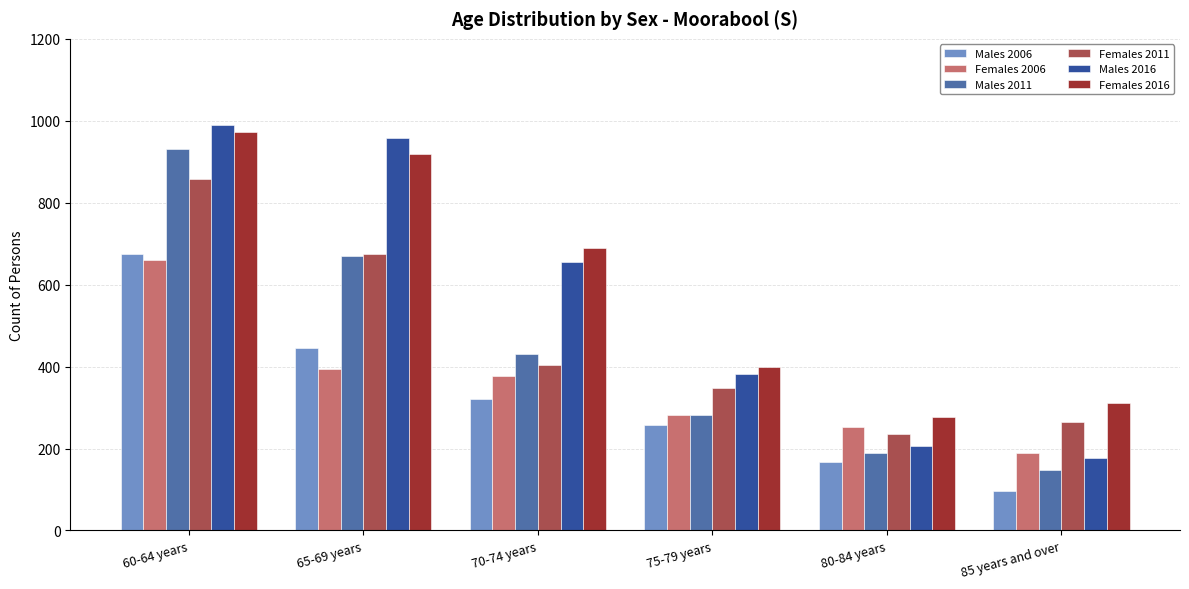

Rank the categories by Females 2011 value from highest to lowest.

60-64 years, 65-69 years, 70-74 years, 75-79 years, 85 years and over, 80-84 years